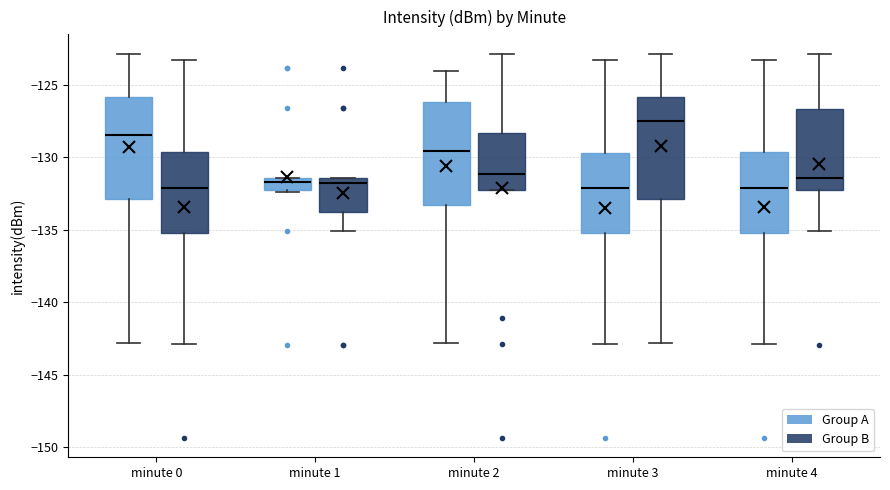

Reading left to right, transcribe this box plot: for each box, give where its median line is, the range the box spans, and where its two whiskers end, as read against the y-axis. The values are not printed on the chart, so give them approximately, as read against the axis.

minute 0 (Group A): median -128.5, box -133.0 to -126.0, whiskers -143.0 to -123.0
minute 0 (Group B): median -132.0, box -135.0 to -129.5, whiskers -143.0 to -123.5
minute 1 (Group A): median -131.5 (just below the box's upper edge), box -132.0 to -131.5, whiskers -132.5 to -131.5
minute 1 (Group B): median -132.0, box -133.5 to -131.5, whiskers -135.0 to -131.5
minute 2 (Group A): median -129.5, box -133.5 to -126.0, whiskers -143.0 to -124.0
minute 2 (Group B): median -131.0, box -132.0 to -128.5, whiskers -132.5 to -123.0
minute 3 (Group A): median -132.0, box -135.0 to -129.5, whiskers -143.0 to -123.5
minute 3 (Group B): median -127.5, box -133.0 to -126.0, whiskers -143.0 to -123.0
minute 4 (Group A): median -132.0, box -135.0 to -129.5, whiskers -143.0 to -123.5
minute 4 (Group B): median -131.5, box -132.0 to -126.5, whiskers -135.0 to -123.0